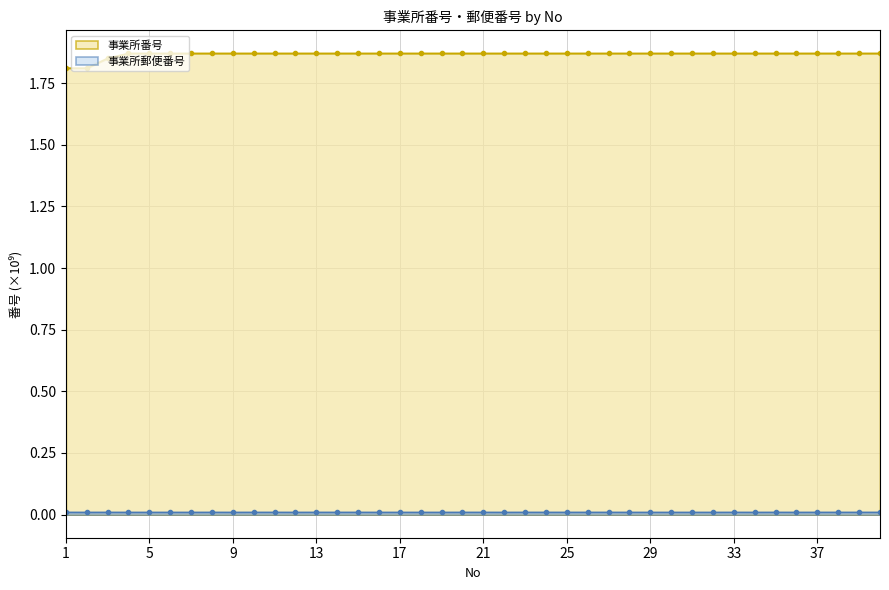

What is the difference between the highest and lowest values at 29?

1.9